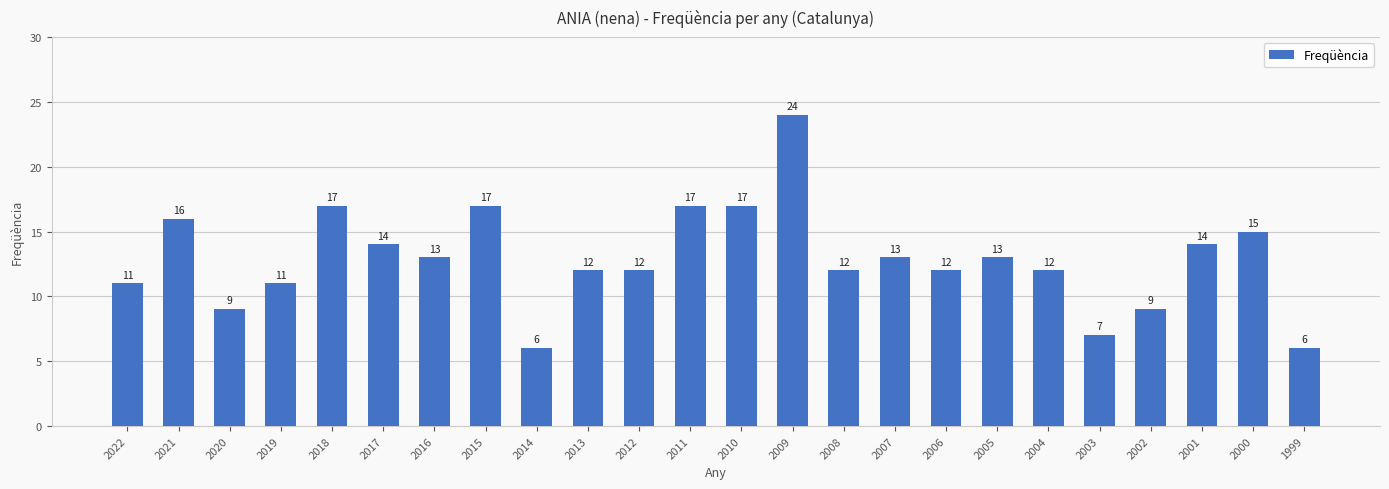

What is the difference between the maximum and minimum values?

18